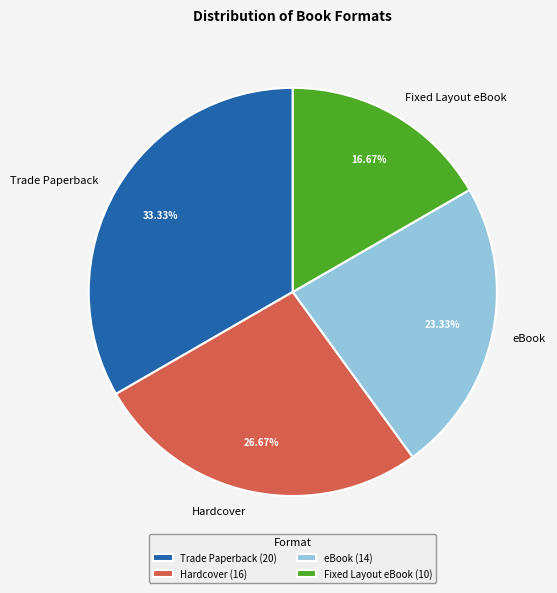

Does Hardcover represent more than half of the total?

No